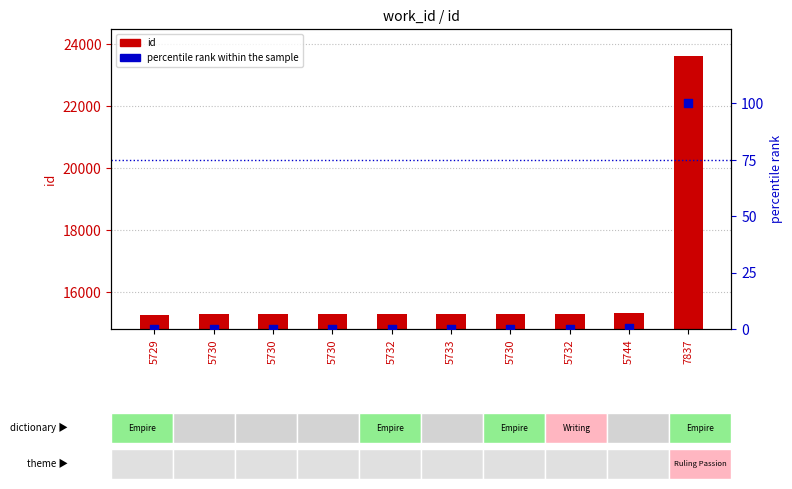

At which category is the sum across all series the highest?

7837